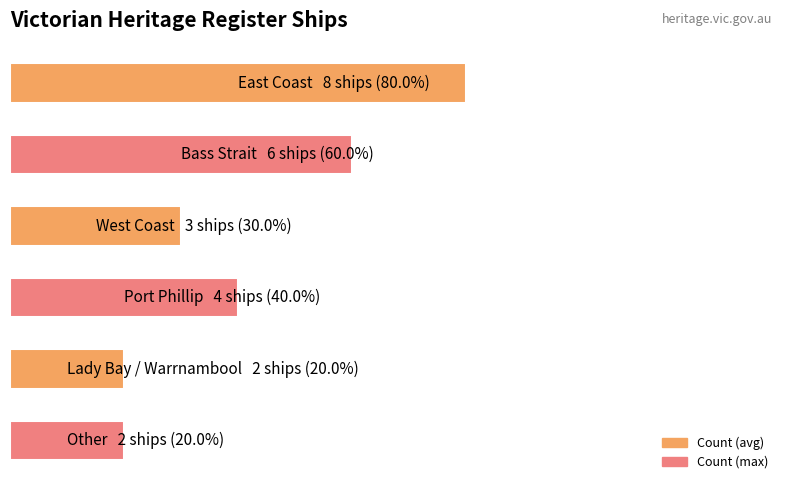

What is the smallest value displayed?

2